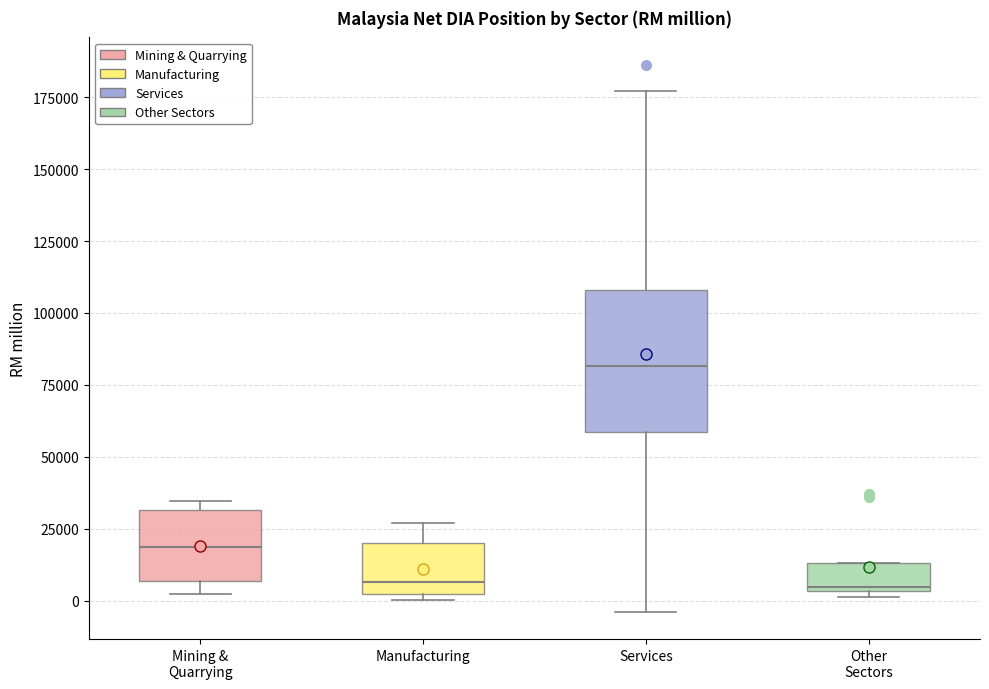

Which box's median line is the highest?

Services